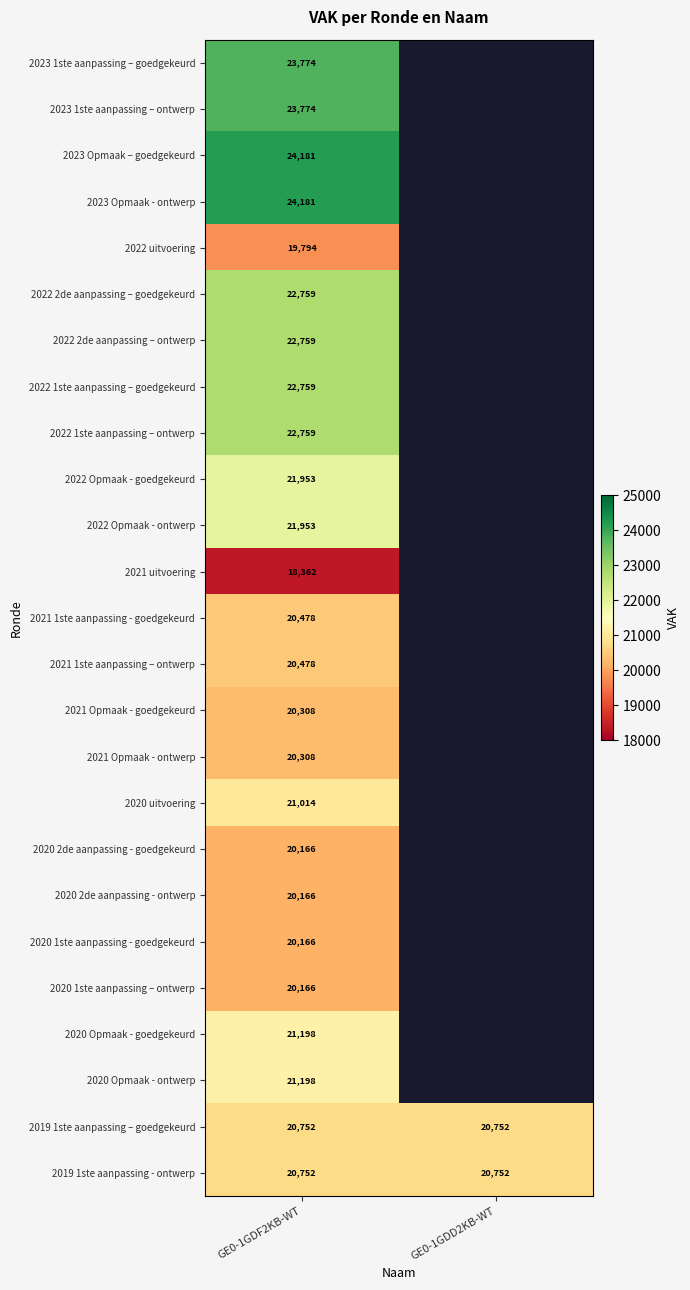

The value of 2023 Opmaak - ontwerp at GE0-1GDF2KB-WT is 24181. True or false?

True